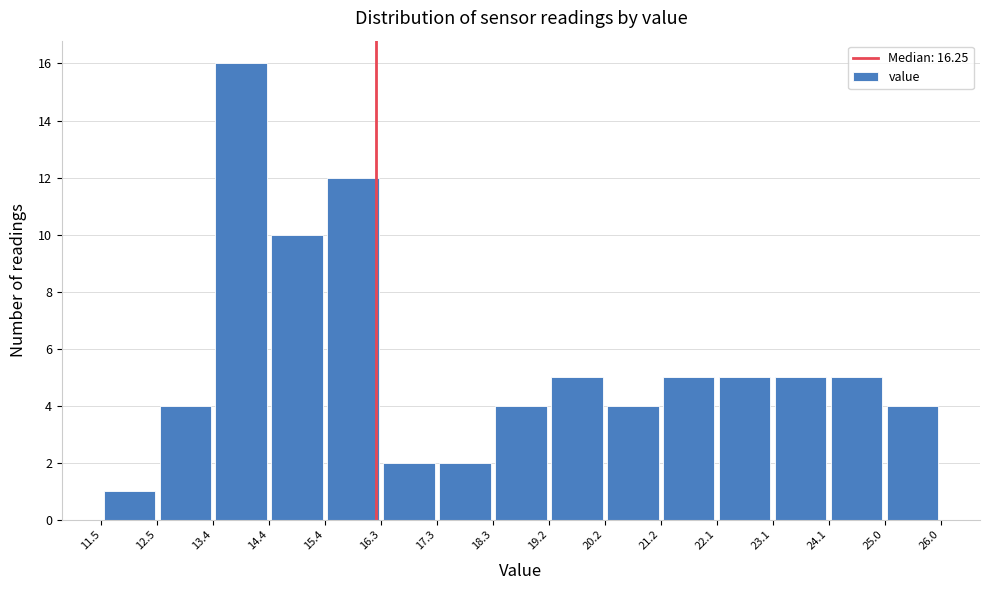

Which range on the x-axis has the tallest bar?

13.4 to 14.4